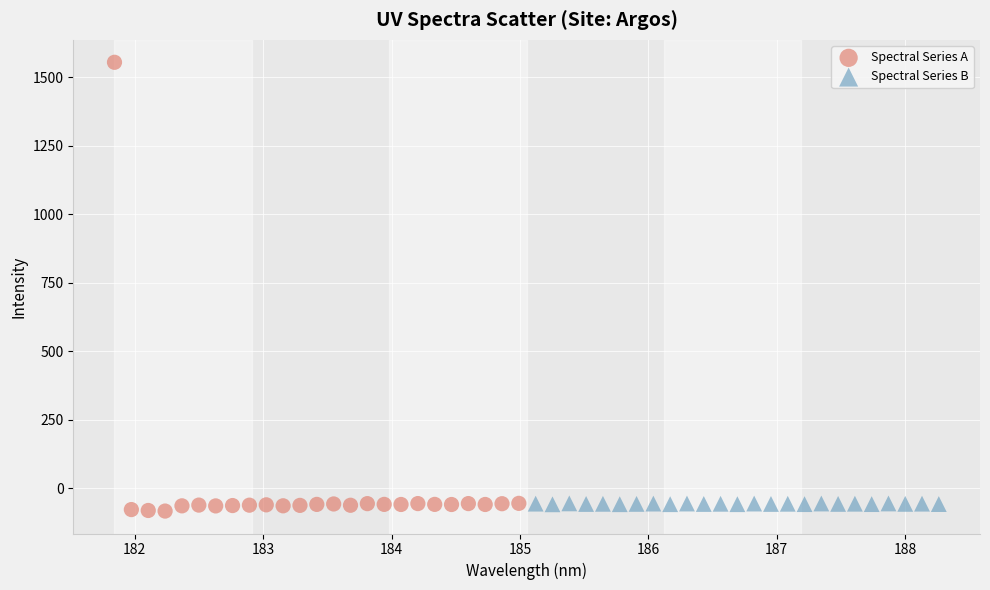

Which series contains the highest Y value?

Spectral Series A